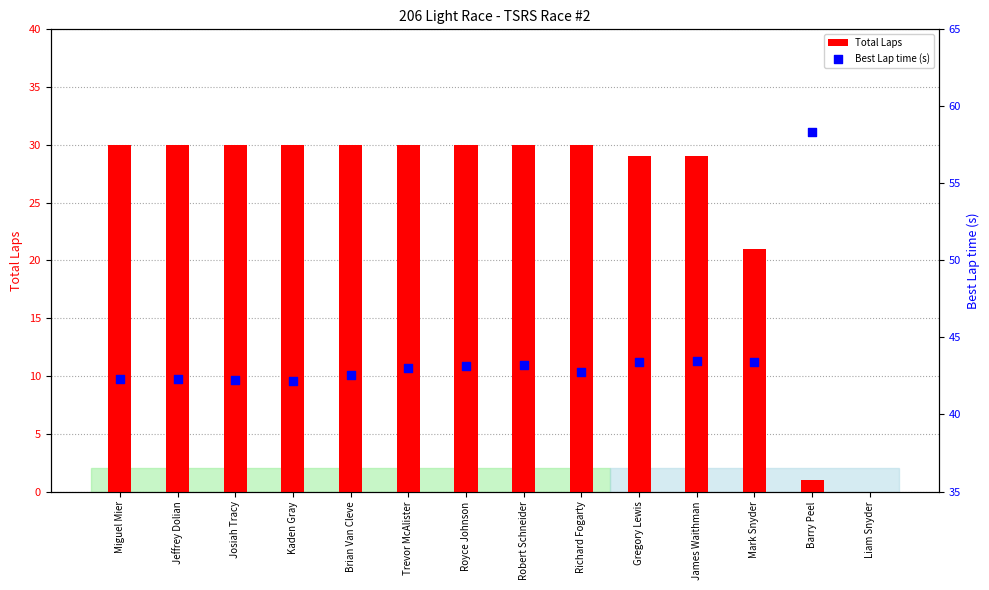

What is the ratio of the value at Trevor McAlister to the value at James Waithman?

1.0